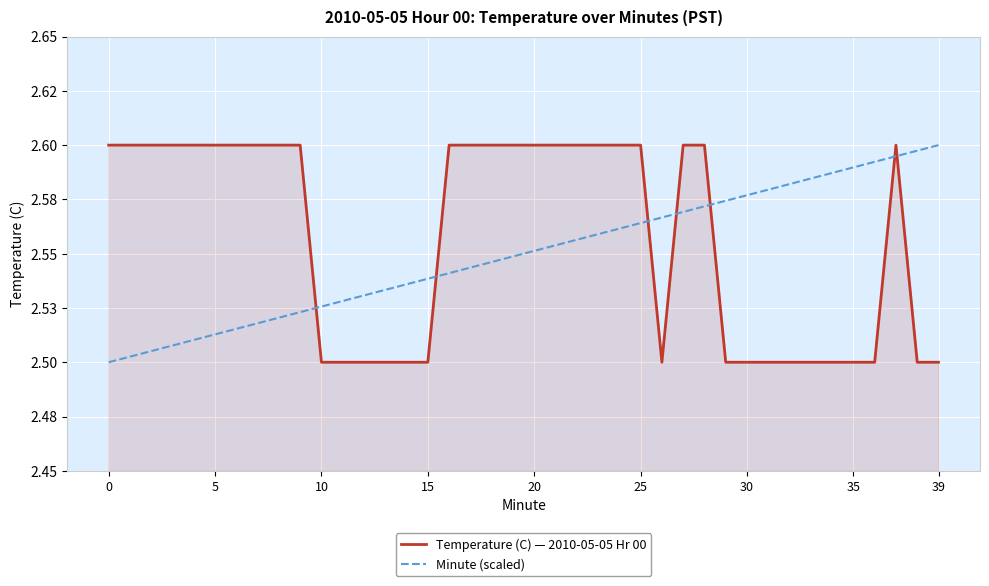

Is this an area chart (filled region under the line)?

Yes